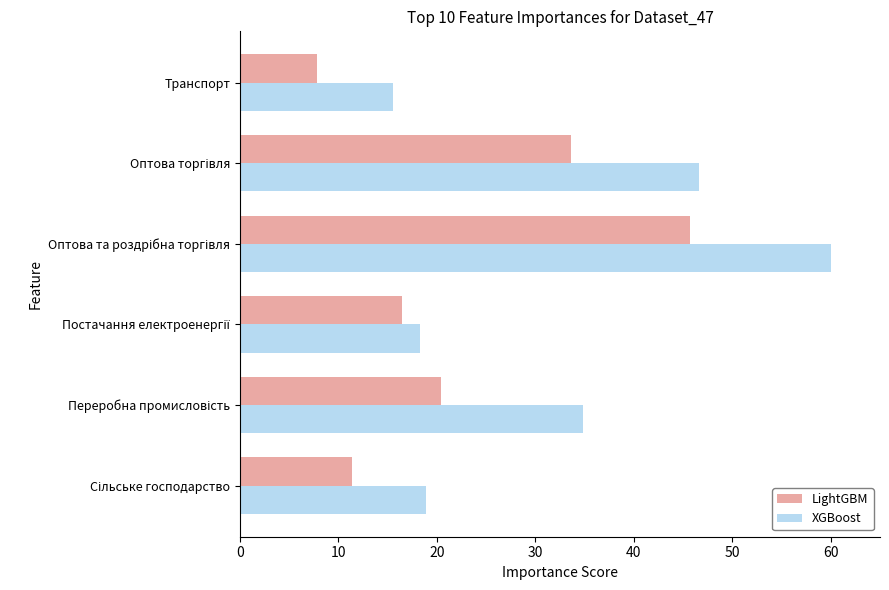

Which series has the largest range (max minus min)?

XGBoost